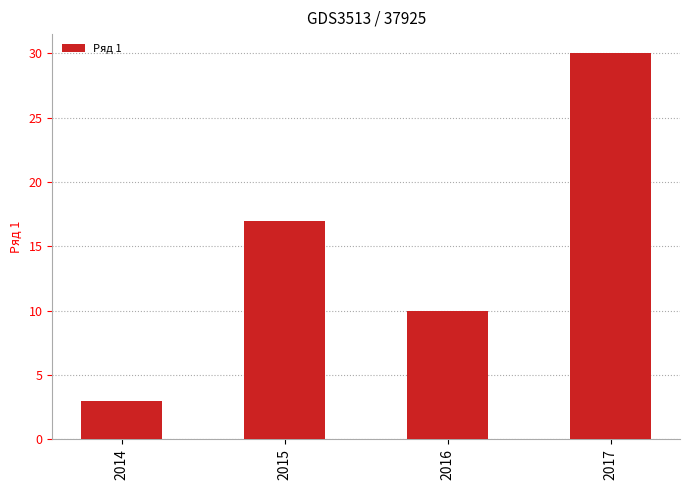

The value at 2015 is 5. True or false?

False